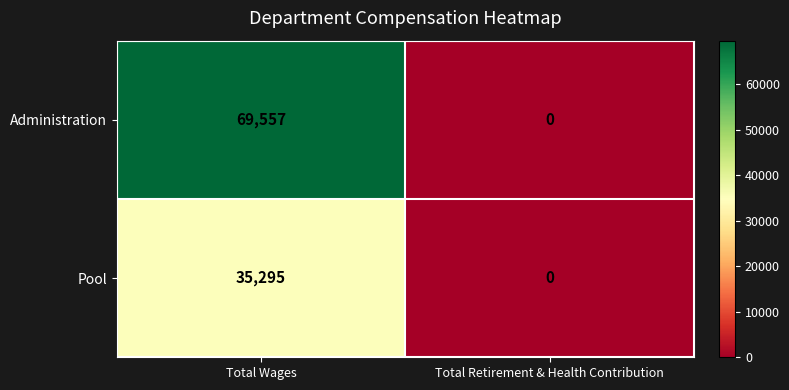

Rank the series by their average value, from highest to lowest.

Administration, Pool